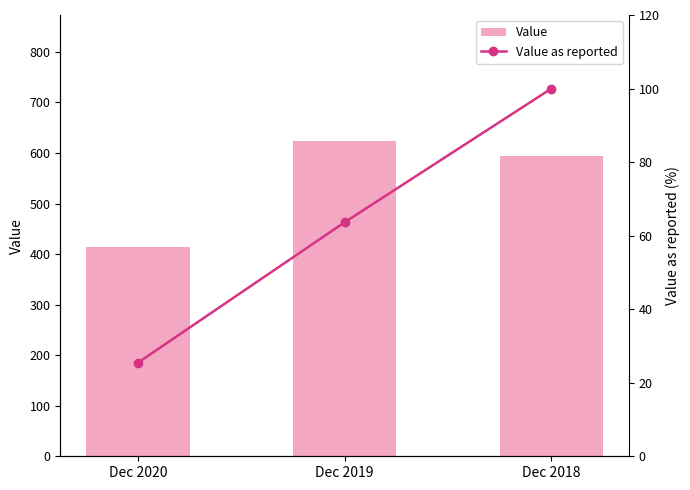

At which label does Value as reported first exceed 63?

Dec 2019